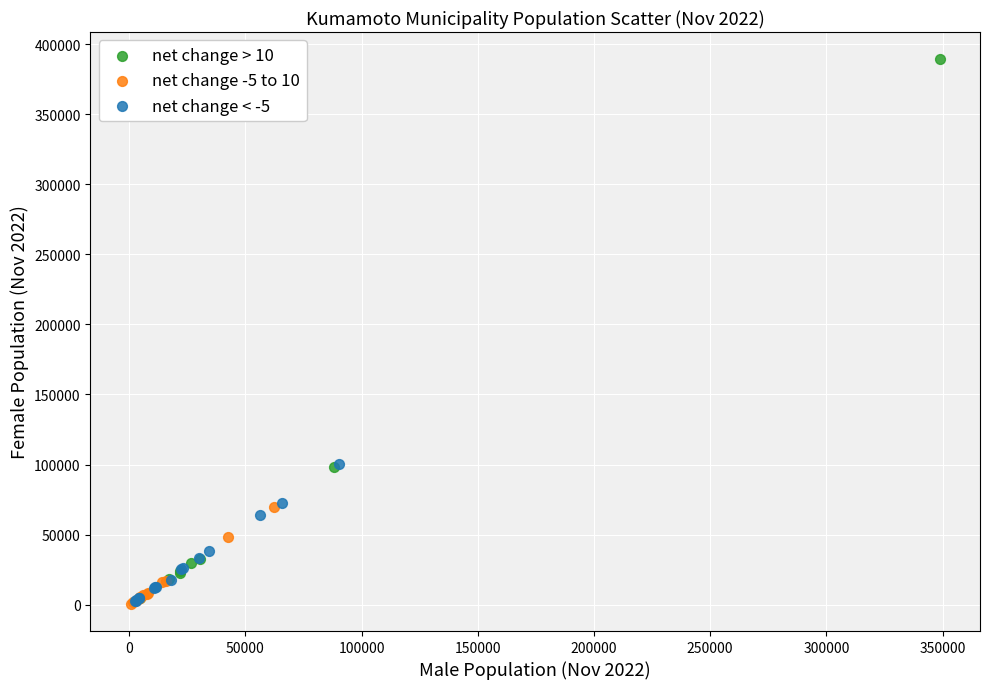

Which series reaches the maximum Y coordinate?

net change > 10